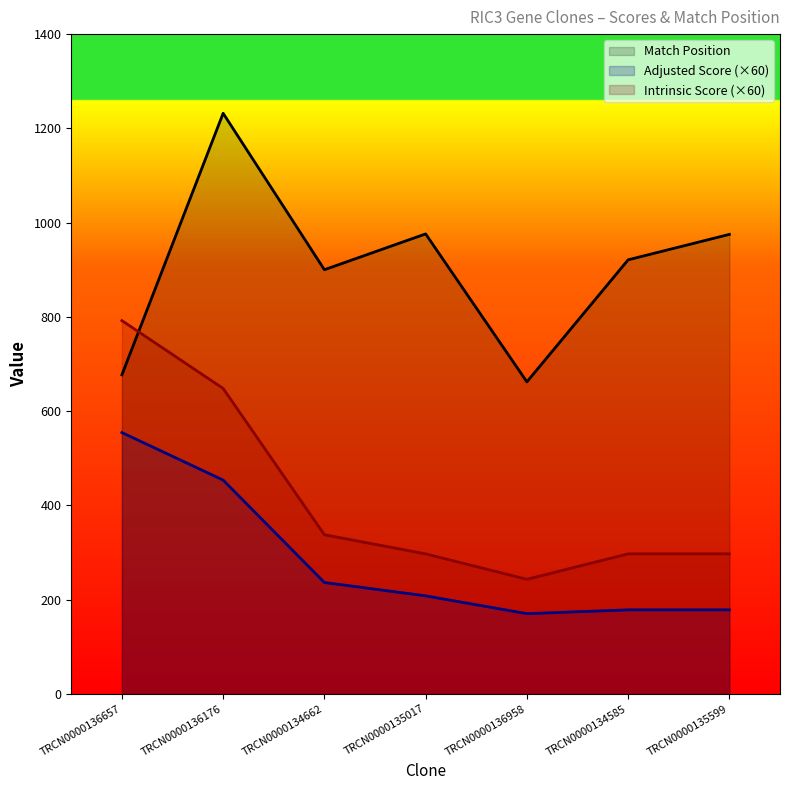

True or false: Adjusted Score has more than 0 points higher than both neighbors.

False